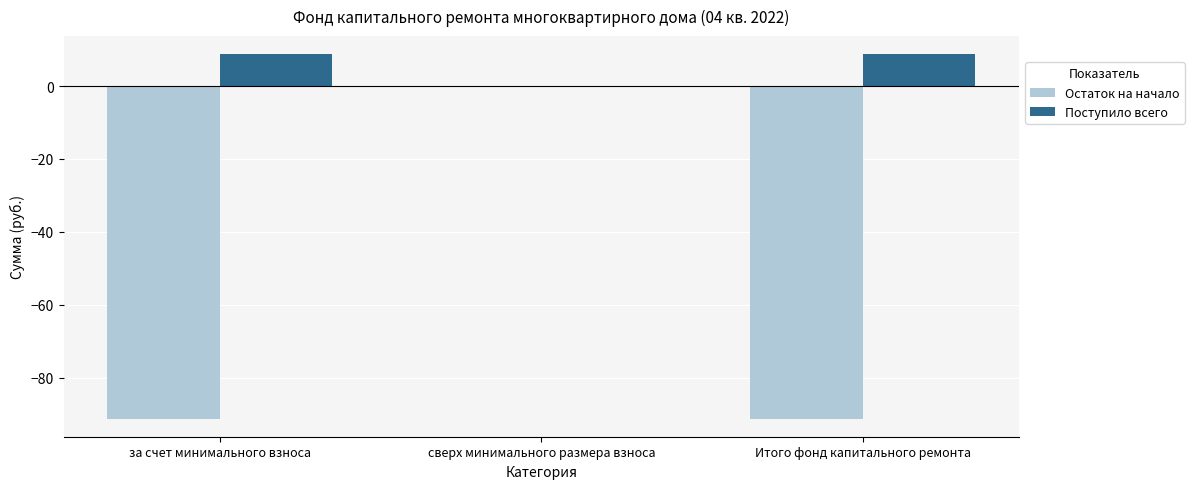

What is the maximum value shown in the chart?

8.7